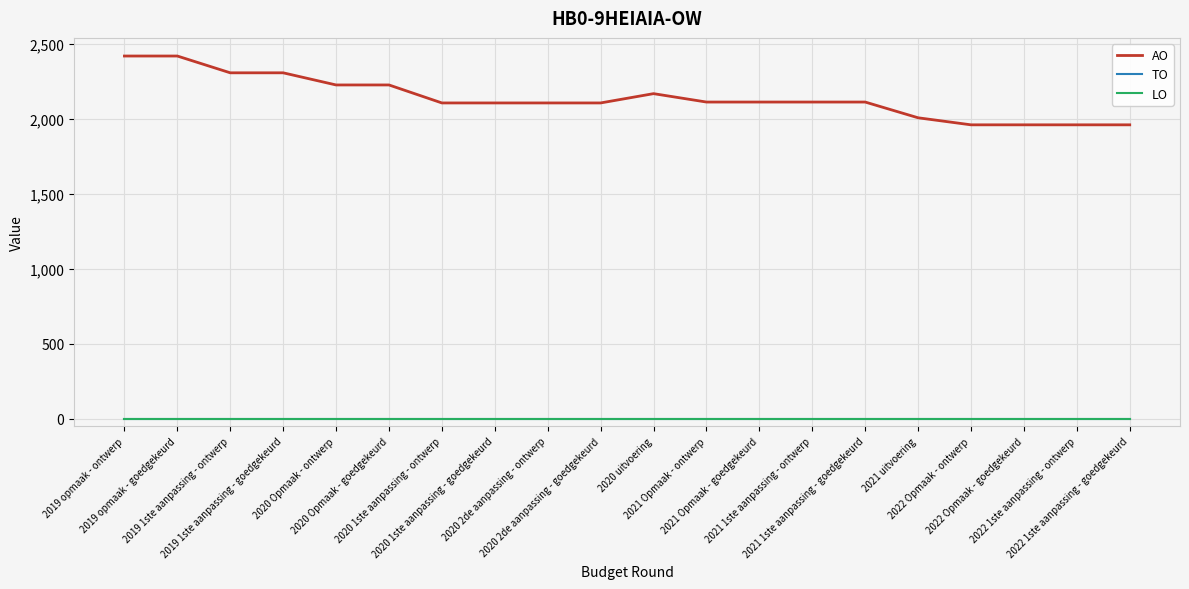

Is this an area chart (filled region under the line)?

No